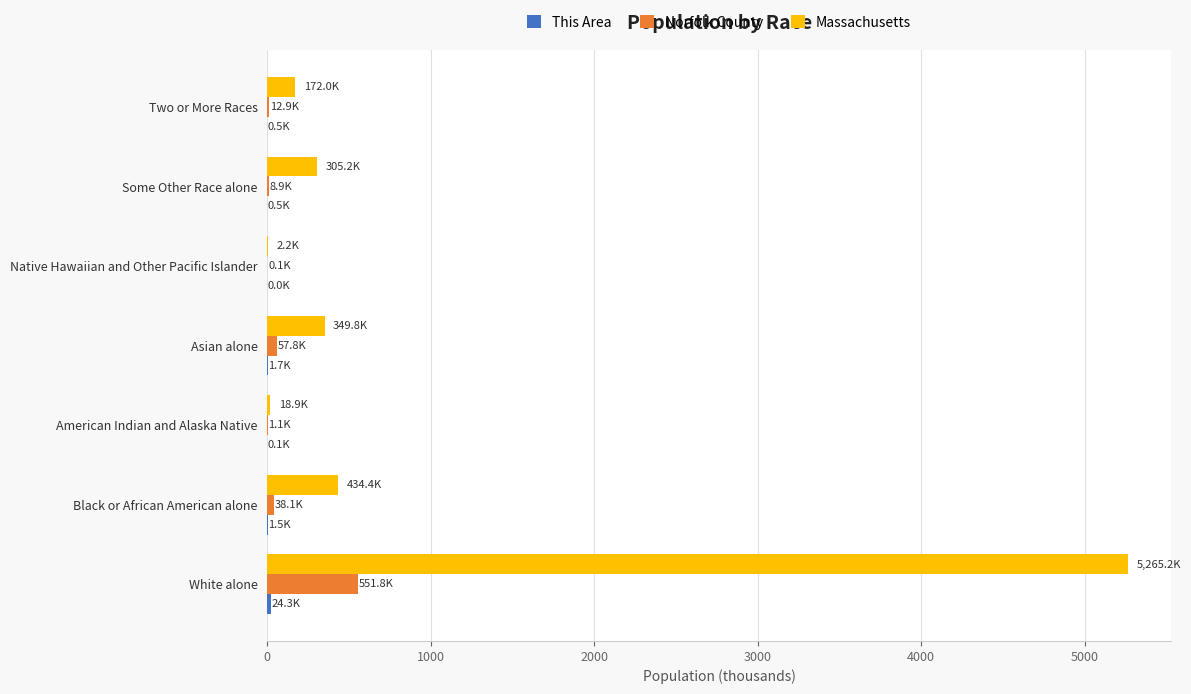

How many series are shown in this chart?

3